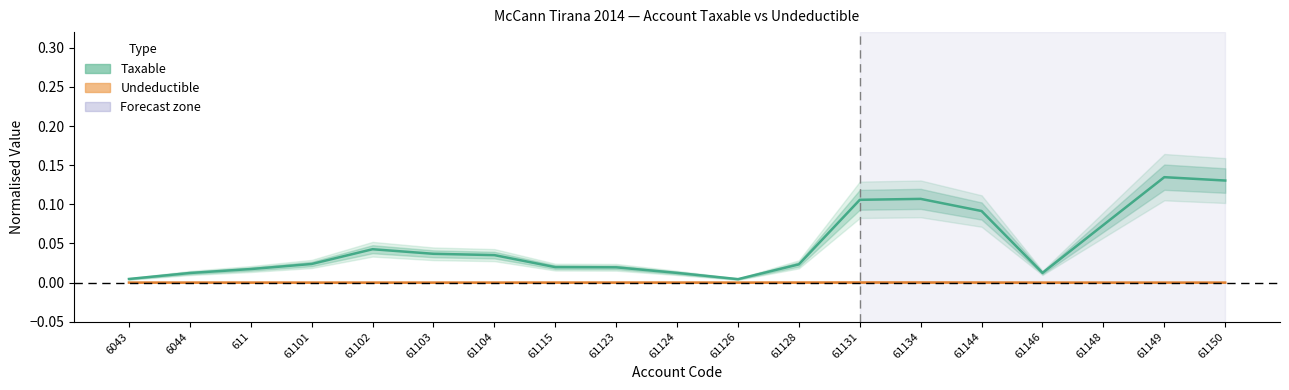

What is the label of the 9th point from the left?

61123